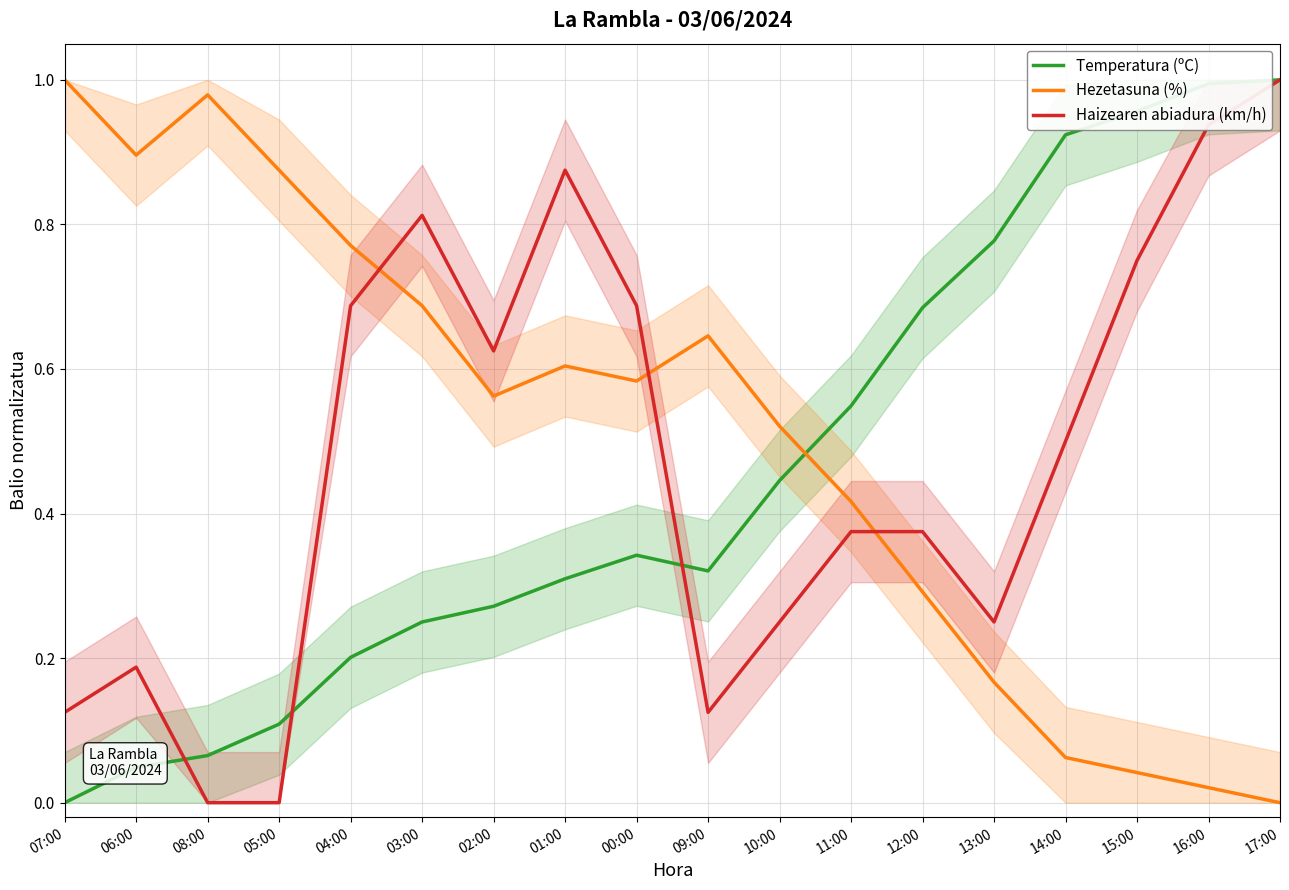

Does the chart have visible grid lines?

Yes